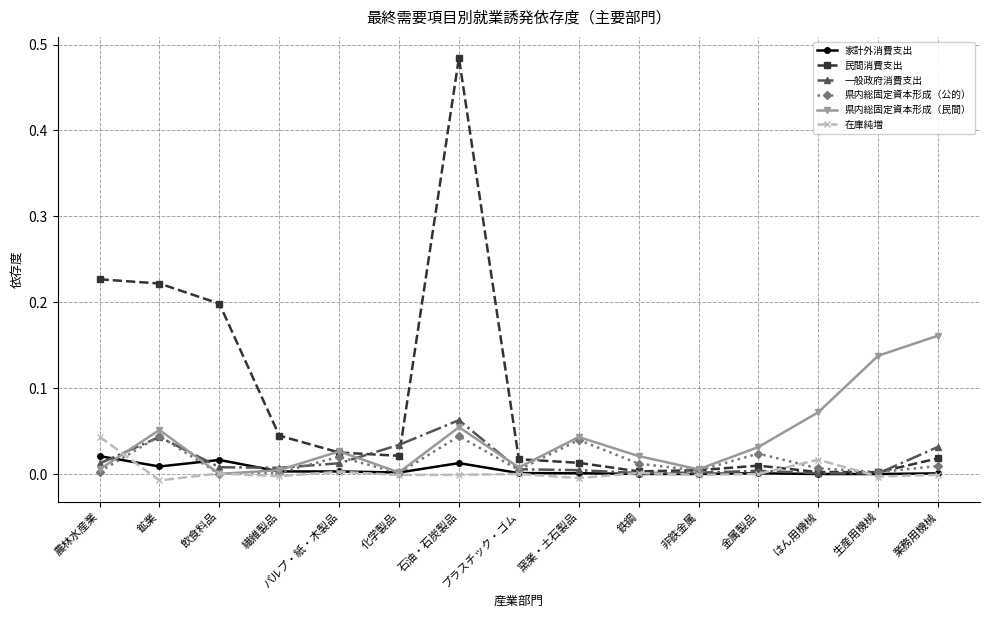

Which category has the highest value across all series?

石油・石炭製品